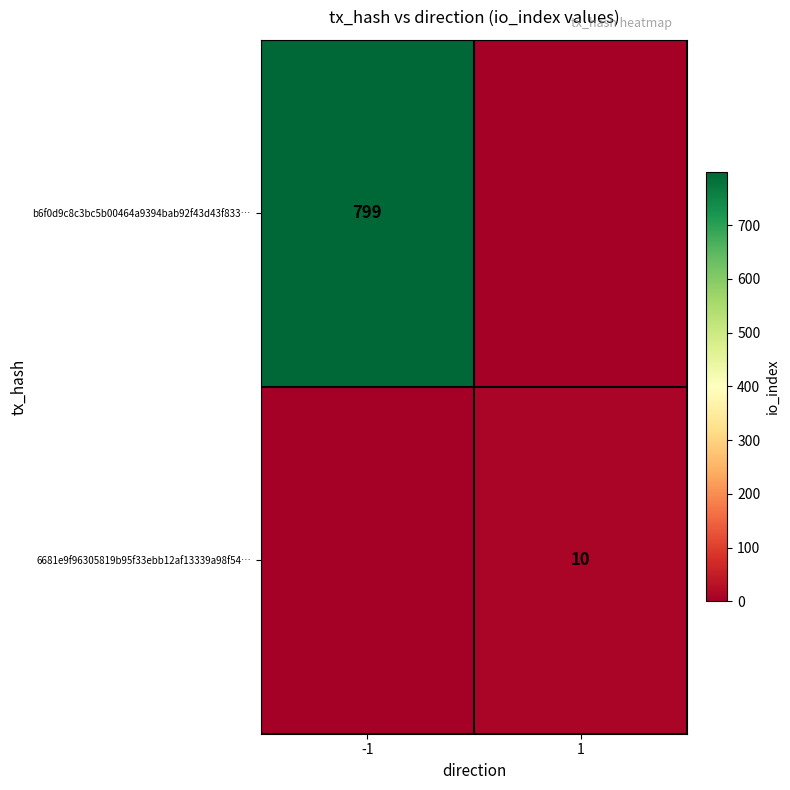

Is it true that 6681e9f96305819b95f33ebb12af13339a98f54… equals 10 at 1?

True